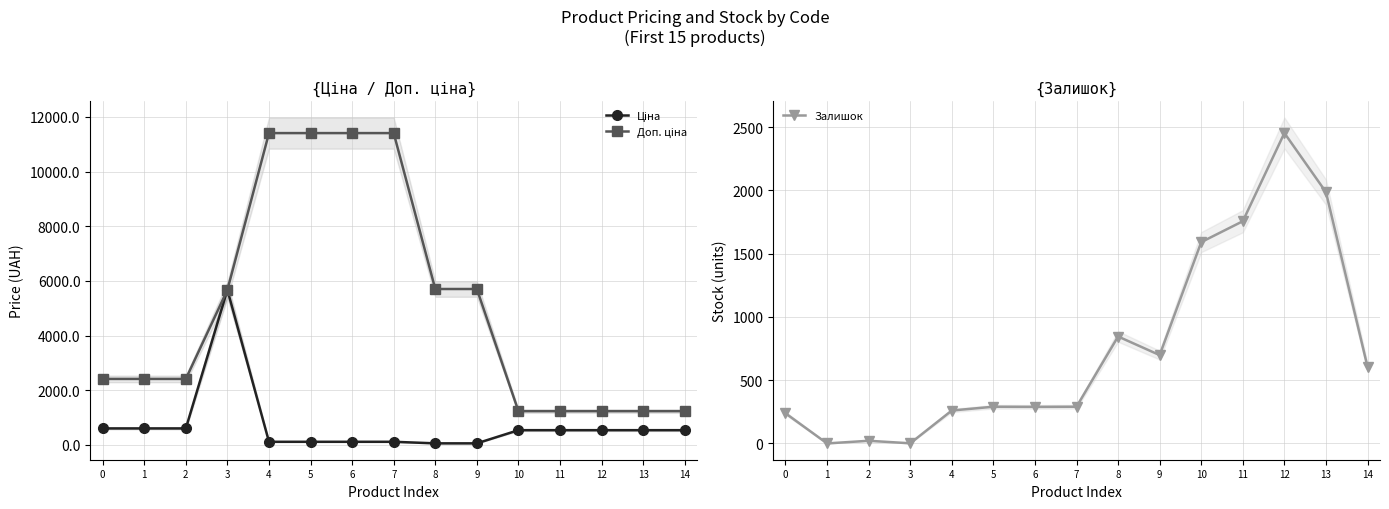

Where is the first local minimum for Залишок?

1